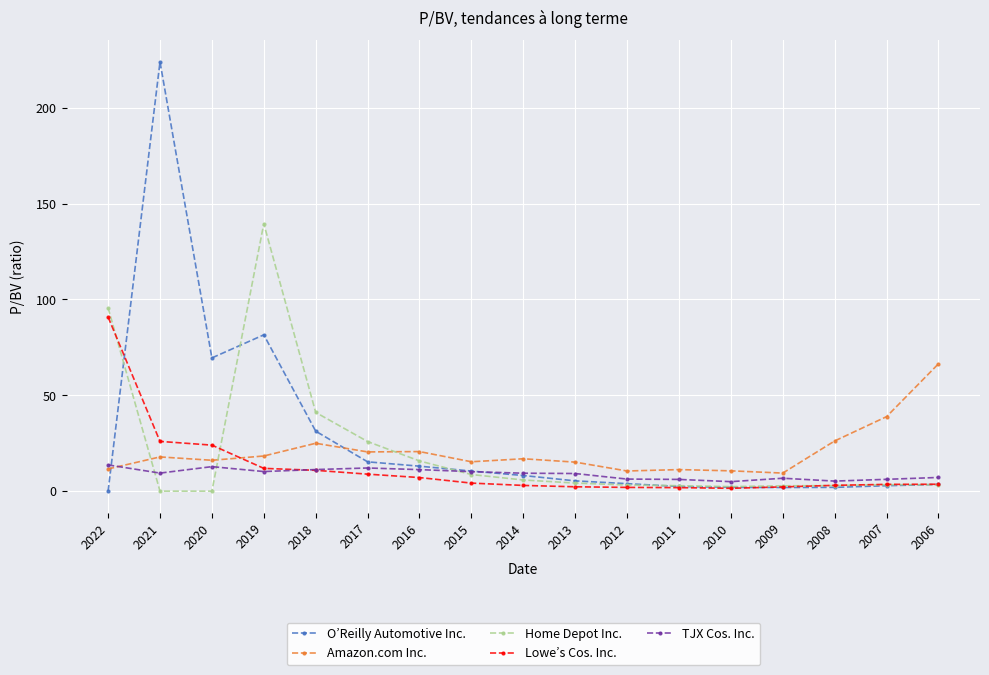

Which series has the largest range (max minus min)?

O’Reilly Automotive Inc.